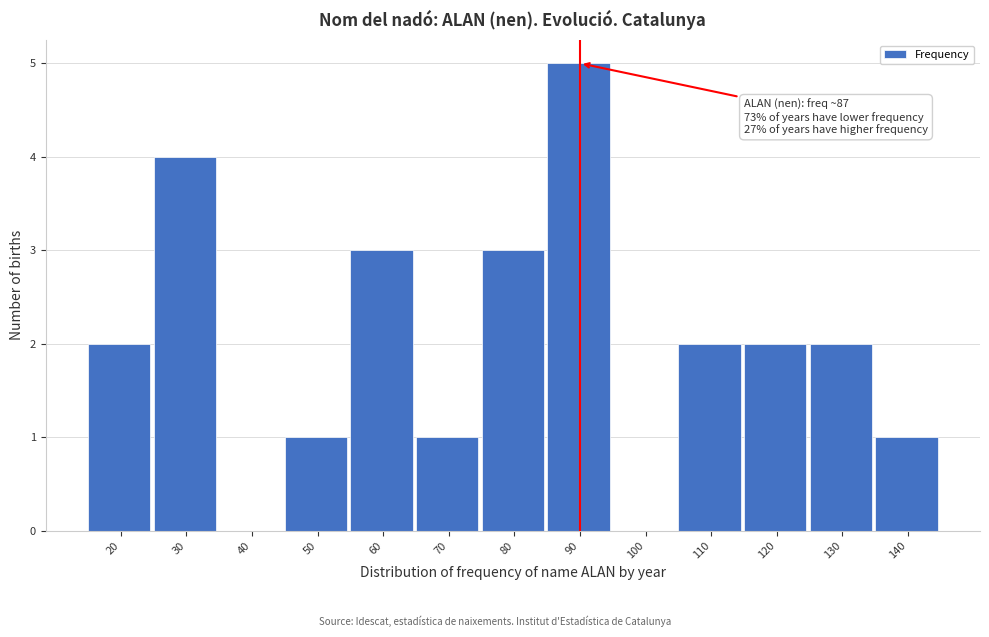

Reading left to right, what are all the values shown in this chart?

20=2	30=4	40=0	50=1	60=3	70=1	80=3	90=5	100=0	110=2	120=2	130=2	140=1